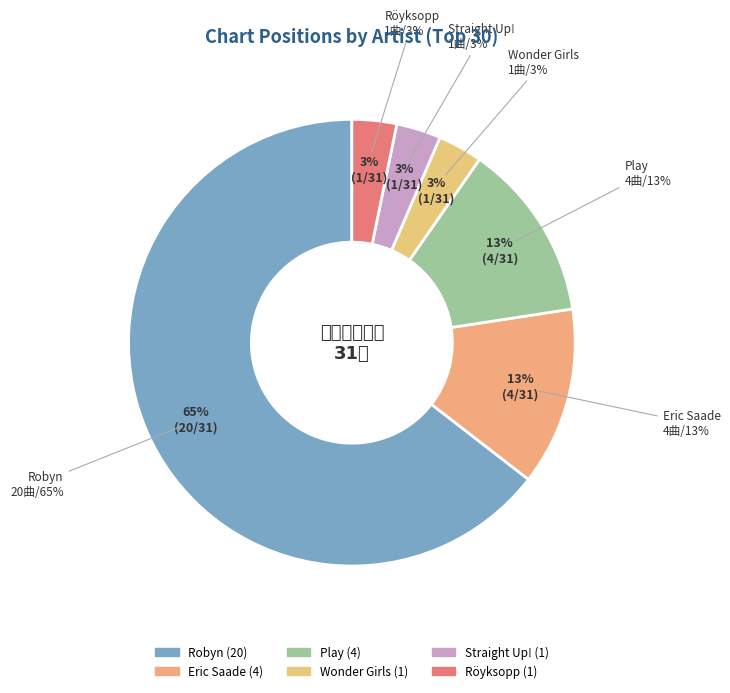

Between Straight Up! and Röyksopp, which is larger?

Straight Up!